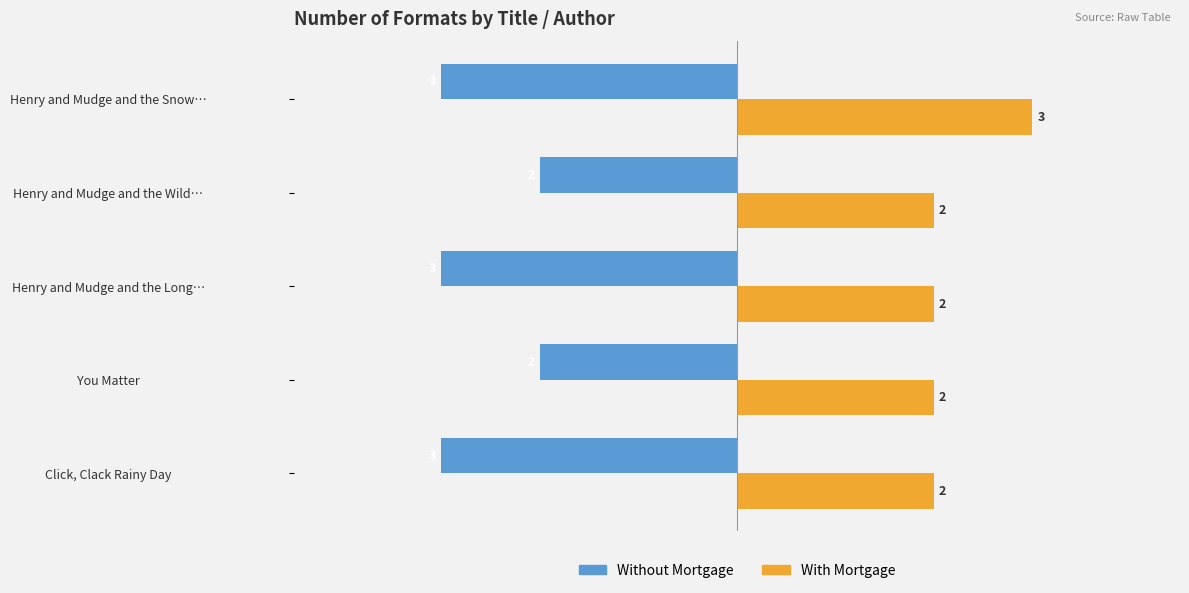

At how many categories does at least one series exceed 0?

5